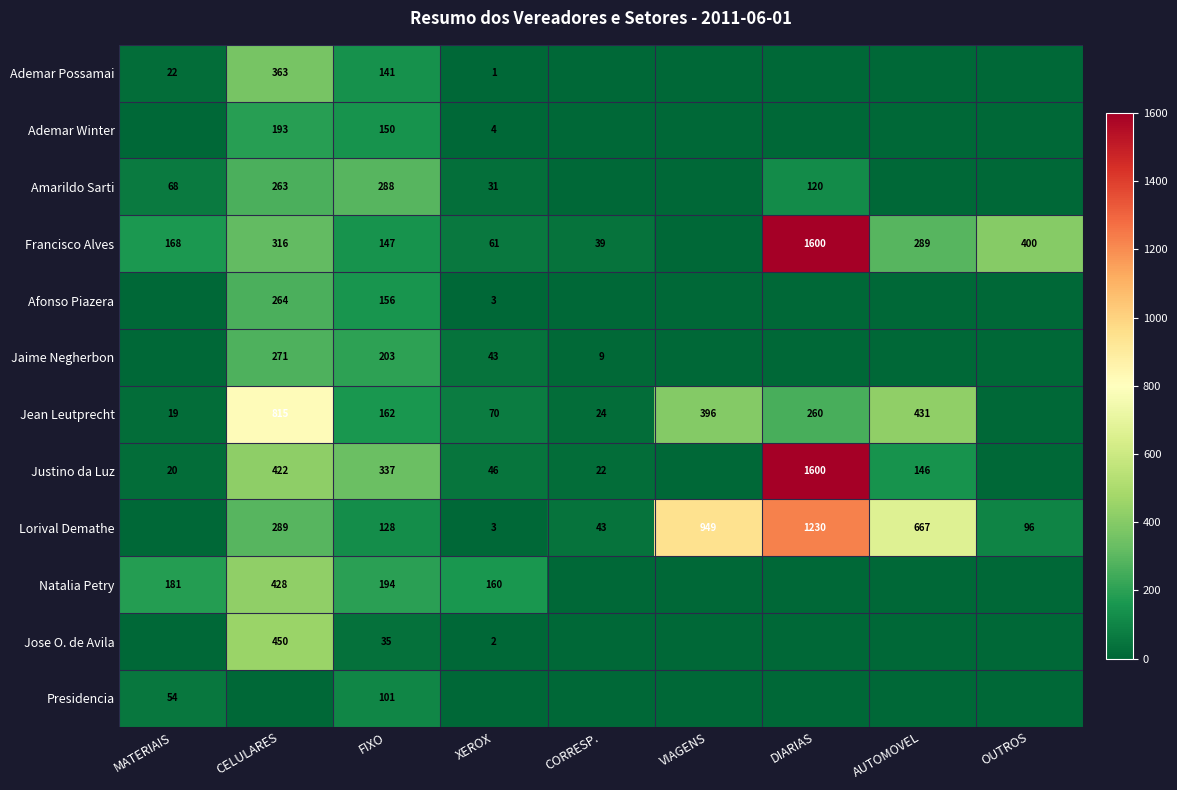

At how many categories does at least one series exceed 615?

4